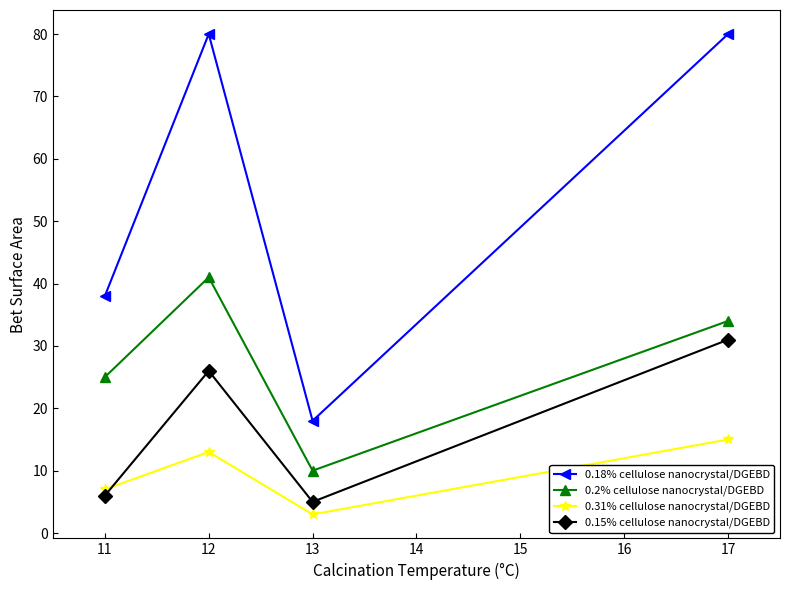

Is it true that 0.31% cellulose nanocrystal/DGEBD equals 13 at 12?

True